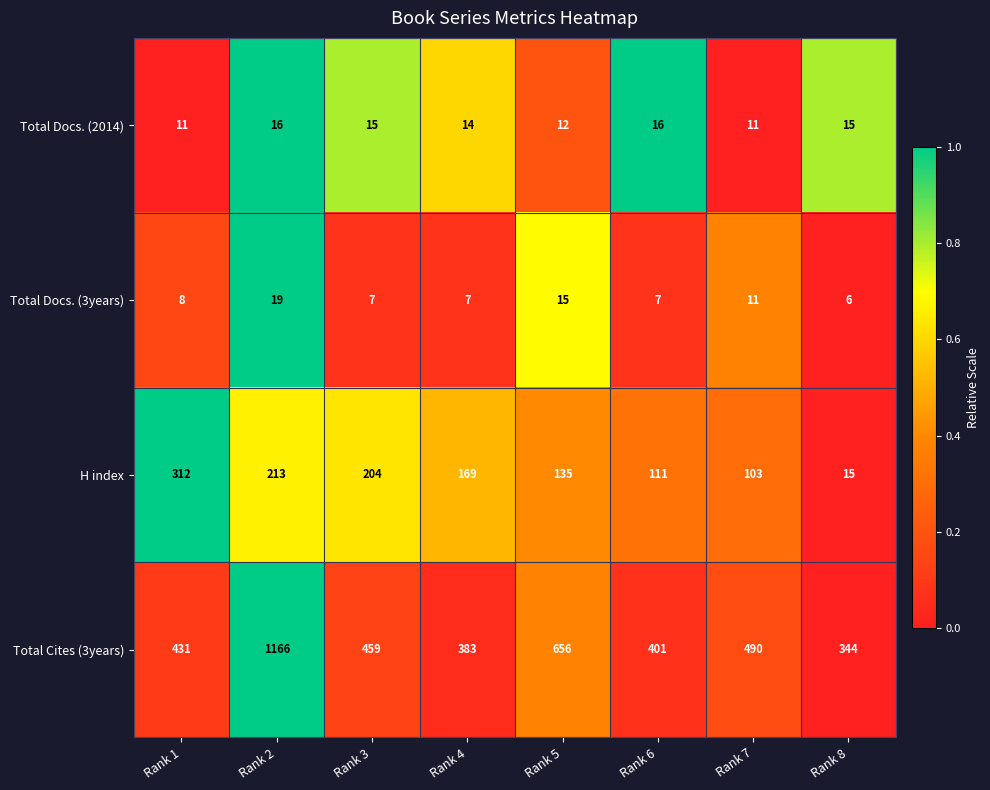

How many data points does each series have?

8